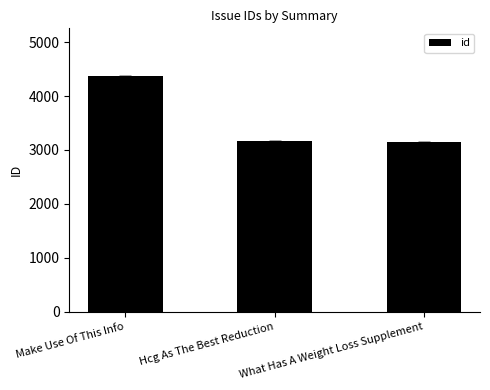

Is it true that the value at Make Use Of This Info is 978?

False